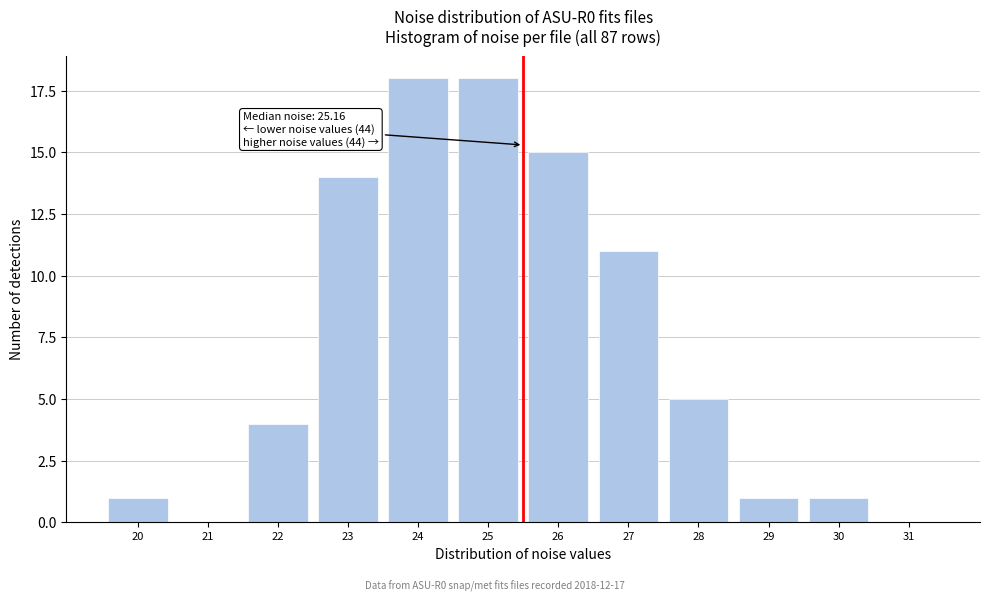

Reading left to right, extract all data points from this chart.

20=1	21=0	22=4	23=14	24=18	25=18	26=15	27=11	28=5	29=1	30=1	31=0